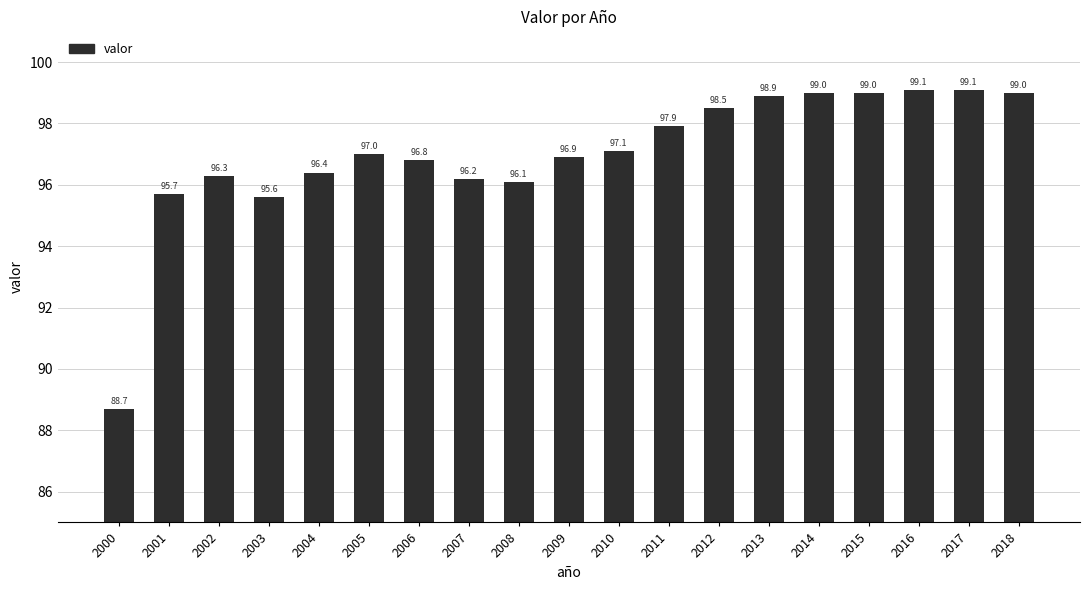

How many series are shown in this chart?

1